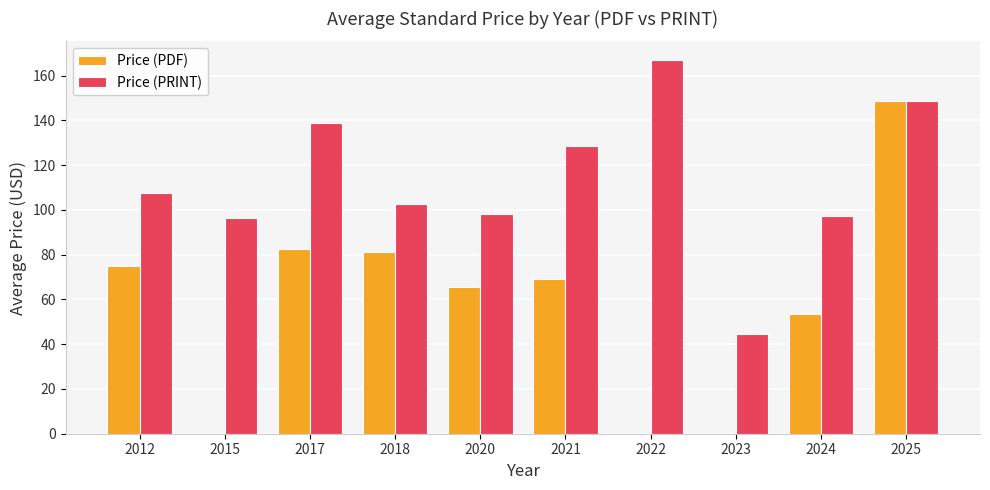

At which label does Price (PDF) first exceed 69?

2012